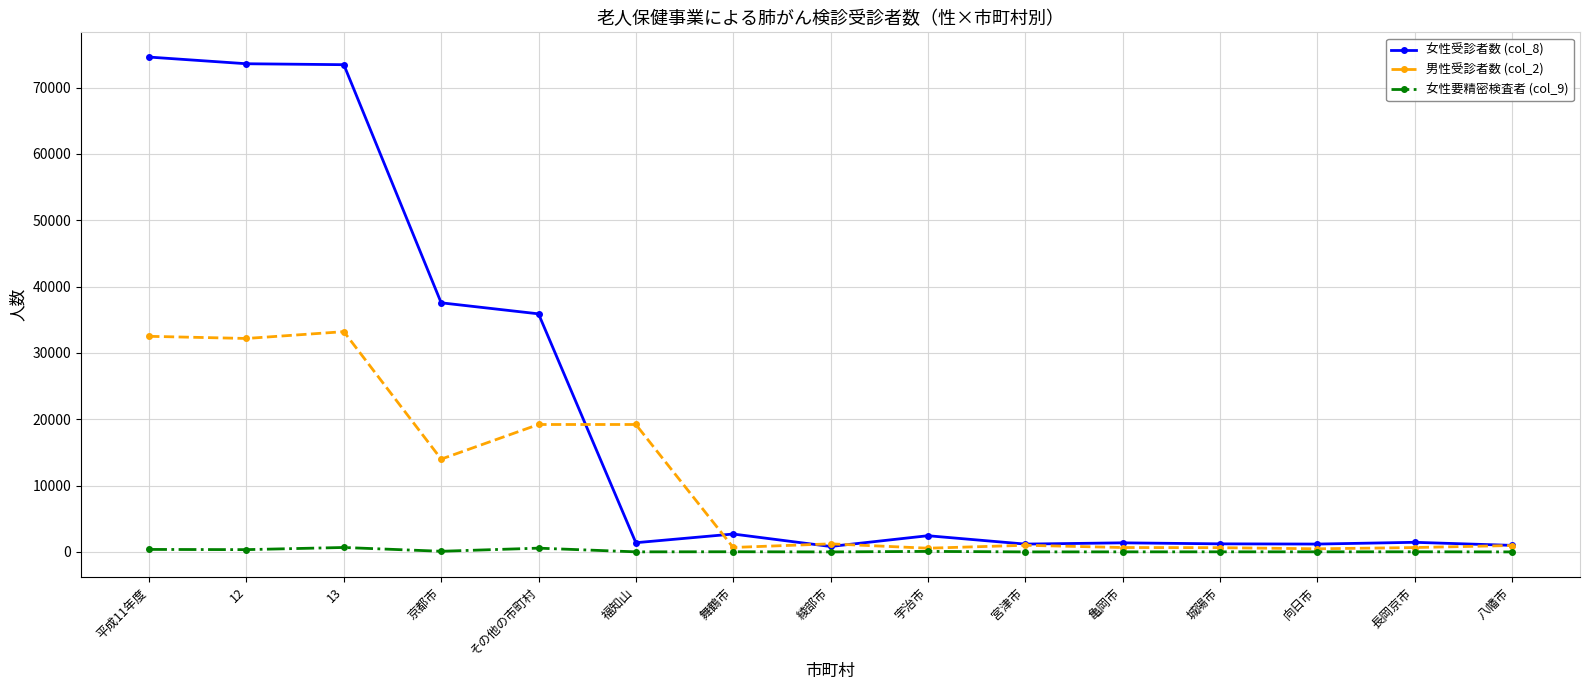

True or false: 女性受診者数 (col_8) has more than 0 interior local peaks.

True